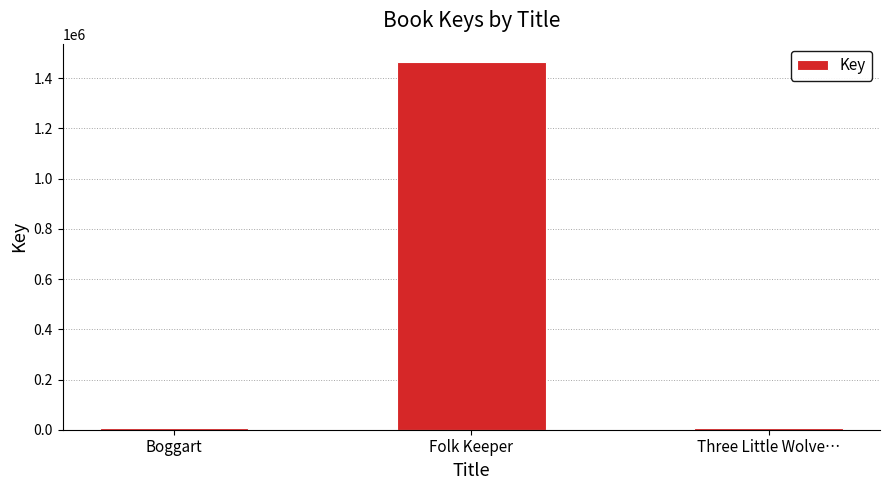

What is the label of the 1st bar from the right?

Three Little Wolve…